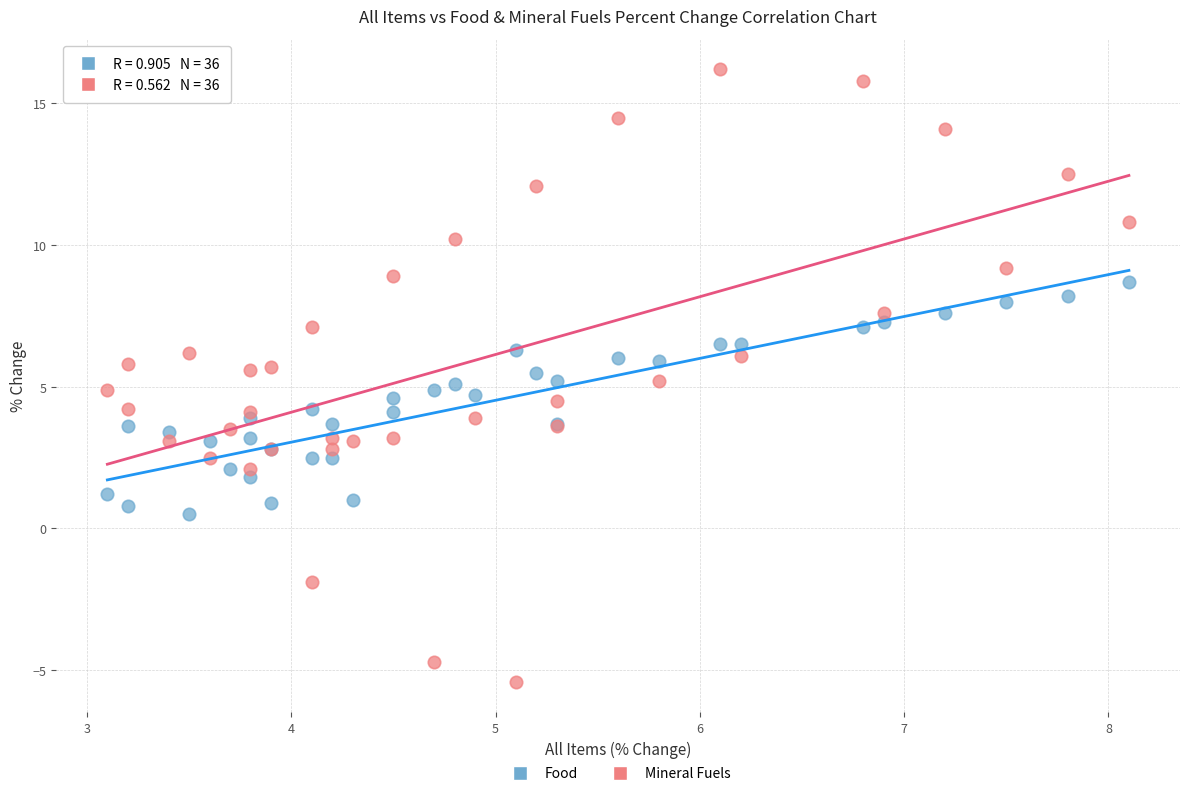

What is the X range (max minus min) for the scatter plot?

5.0